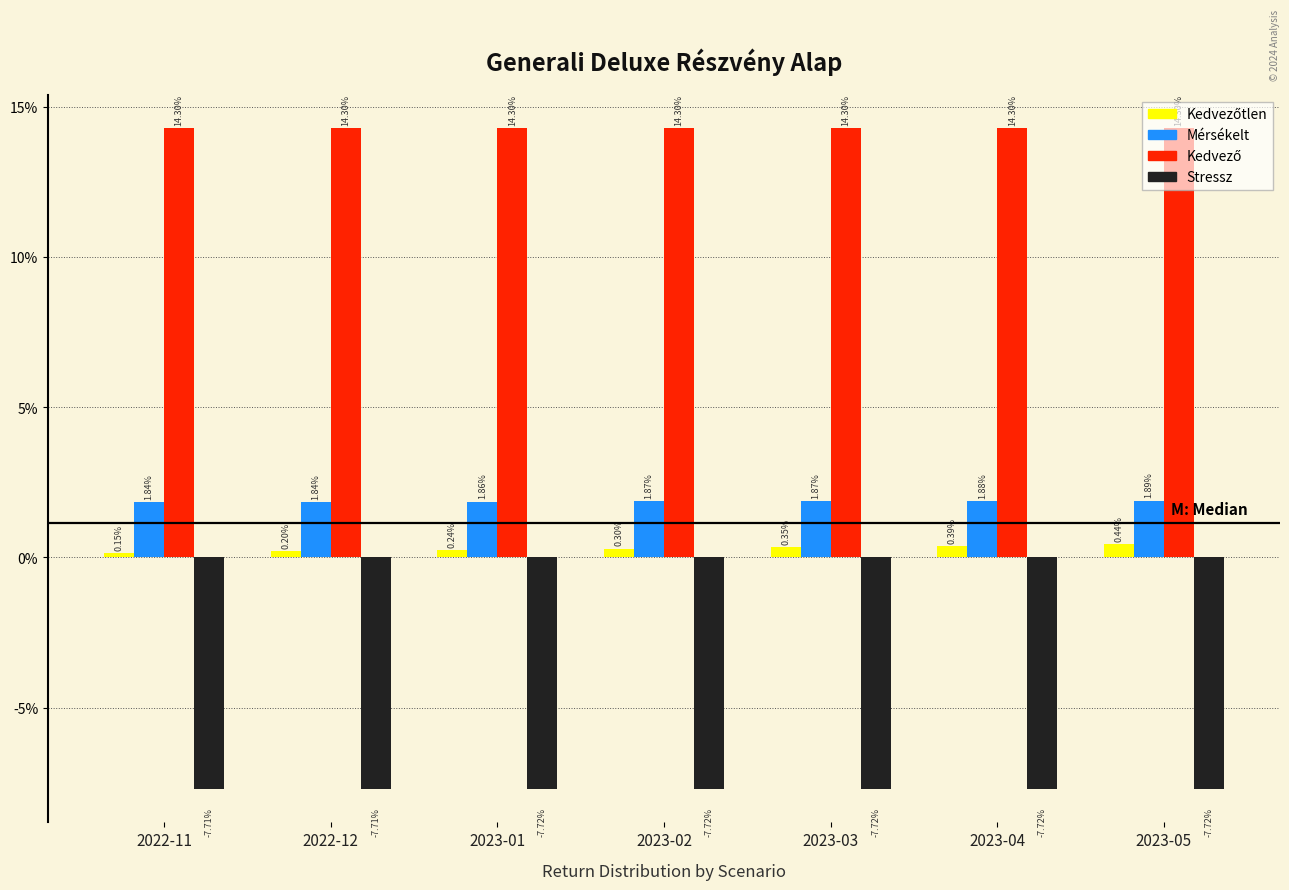

Does the chart contain any negative values?

Yes